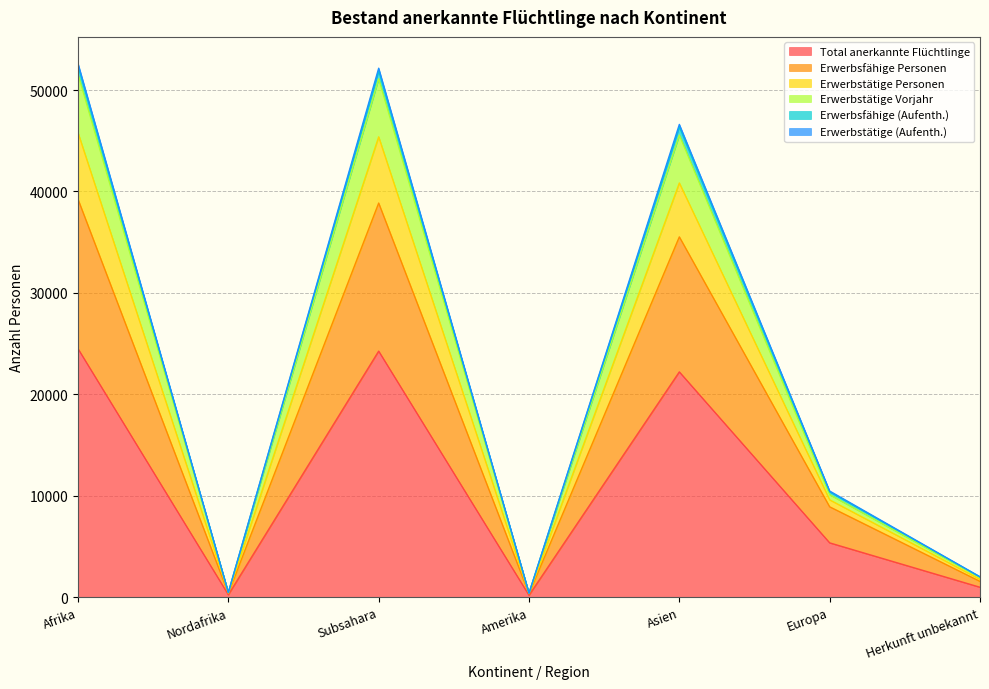

Reading right to left, transcribe all the data shown in this chart.

Total anerkannte Flüchtlinge: 974	5351	22207	183	24254	236	24490
Erwerbsfähige Personen: 1553	8906	35521	326	38854	374	39228
Erwerbstätige Personen: 1948	10103	45558	388	51108	447	51555
Erwerbstätige Vorjahr: 1996	10389	46380	393	51924	456	52380
Erwerbsfähige (Aufenth.): 1762	9592	40833	361	45382	409	45791
Erwerbstätige (Aufenth.): 2007	10461	46607	394	52149	457	52606